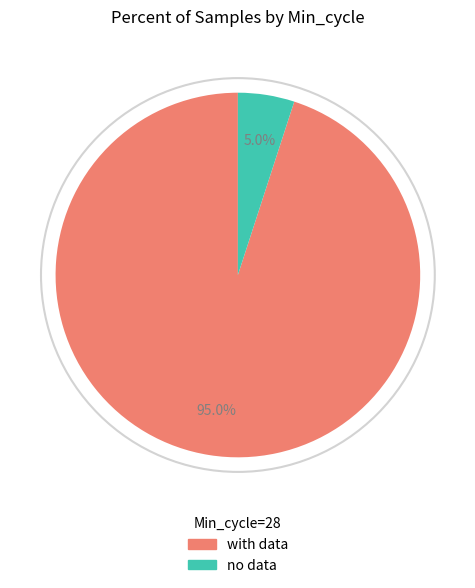

Is there any slice that represents more than half of the pie?

Yes